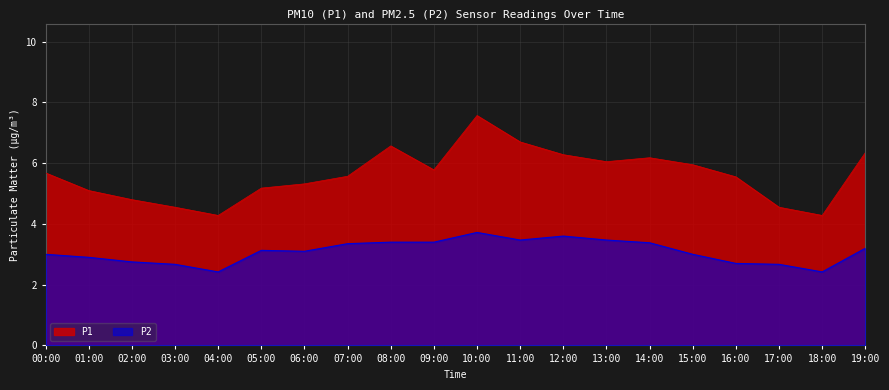

Reading right to left, list all the values displayed in this chart.

P1: 19:00=6.3	18:00=4.3	17:00=4.5	16:00=5.5	15:00=6.0	14:00=6.2	13:00=6.0	12:00=6.3	11:00=6.7	10:00=7.6	09:00=5.8	08:00=6.6	07:00=5.6	06:00=5.3	05:00=5.2	04:00=4.3	03:00=4.5	02:00=4.8	01:00=5.1	00:00=5.7
P2: 19:00=3.2	18:00=2.4	17:00=2.7	16:00=2.7	15:00=3.0	14:00=3.4	13:00=3.5	12:00=3.6	11:00=3.5	10:00=3.7	09:00=3.4	08:00=3.4	07:00=3.4	06:00=3.1	05:00=3.1	04:00=2.4	03:00=2.7	02:00=2.8	01:00=2.9	00:00=3.0